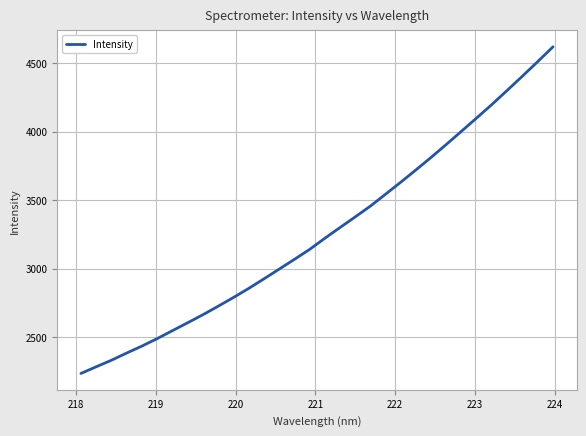

What is the smallest value displayed?

2236.8